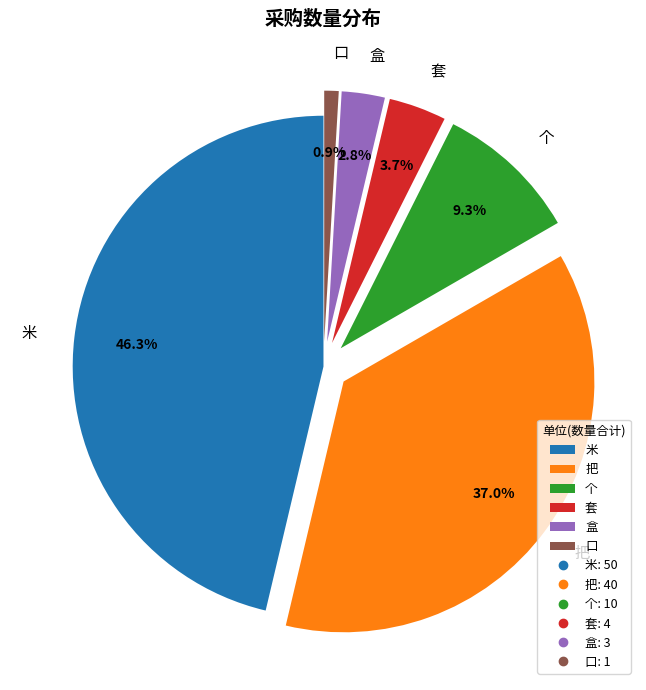

Is there any slice that represents more than half of the pie?

No